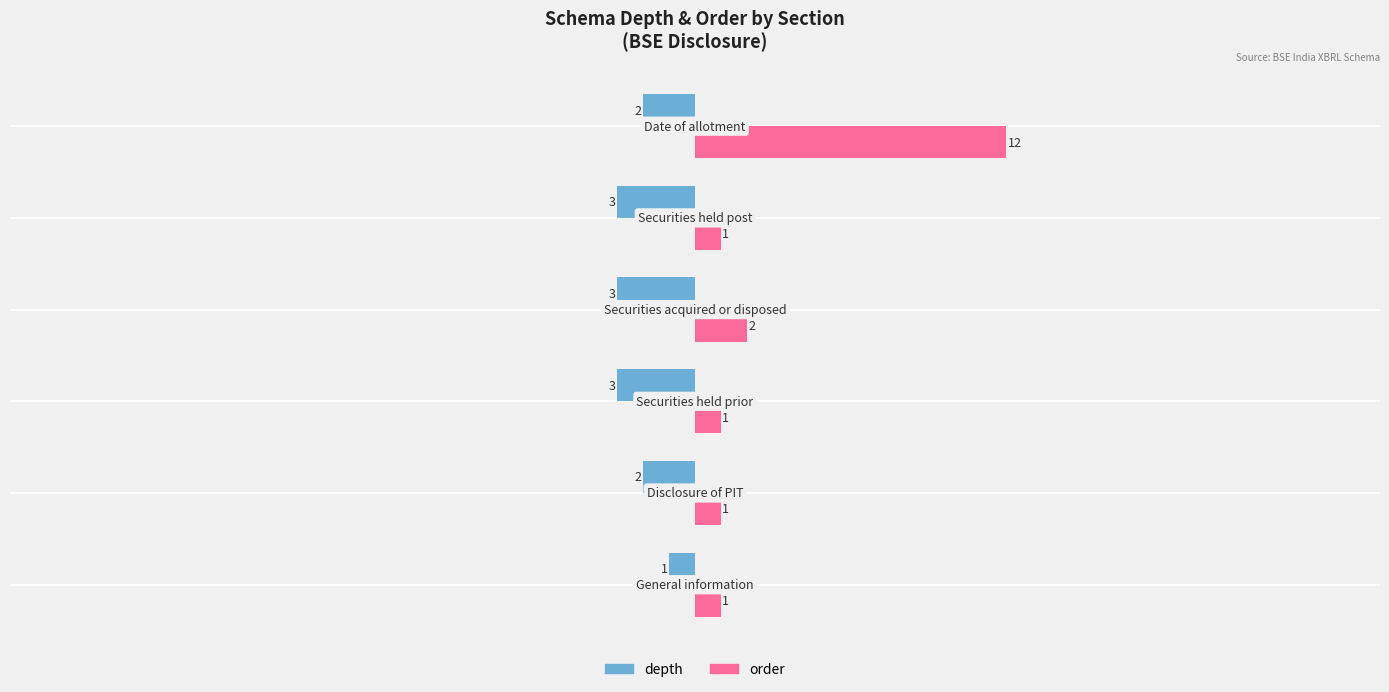

Which series has the largest range (max minus min)?

order